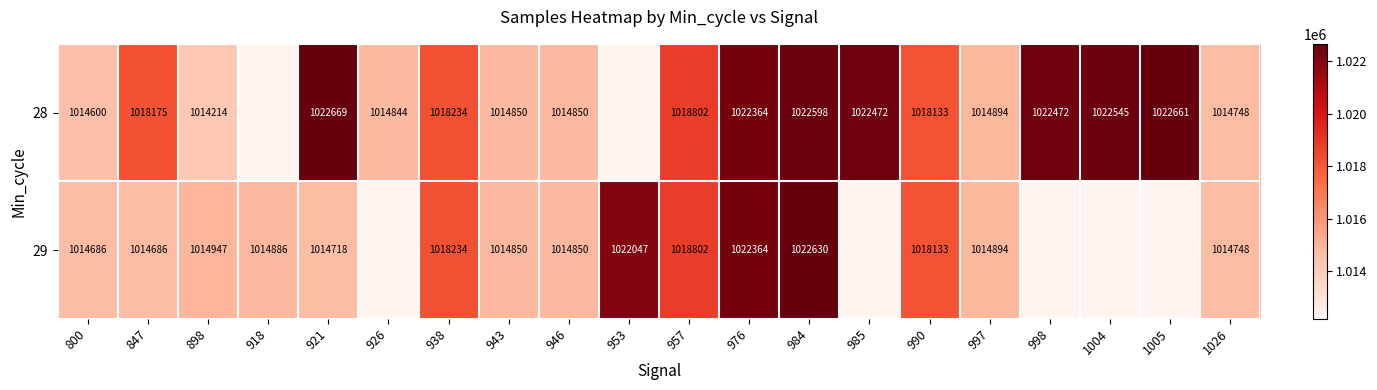

Is it true that 28 equals 1435681 at 1026?

False